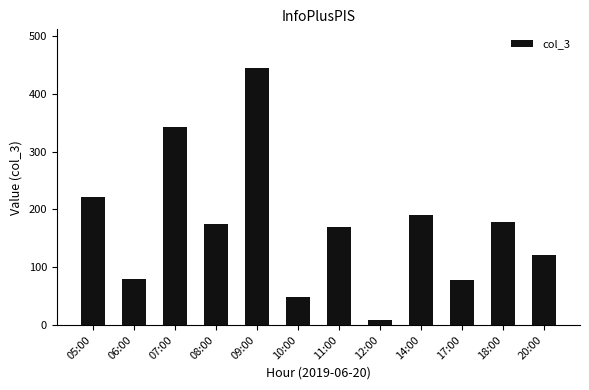

What is the value of the 9th bar from the left?

190